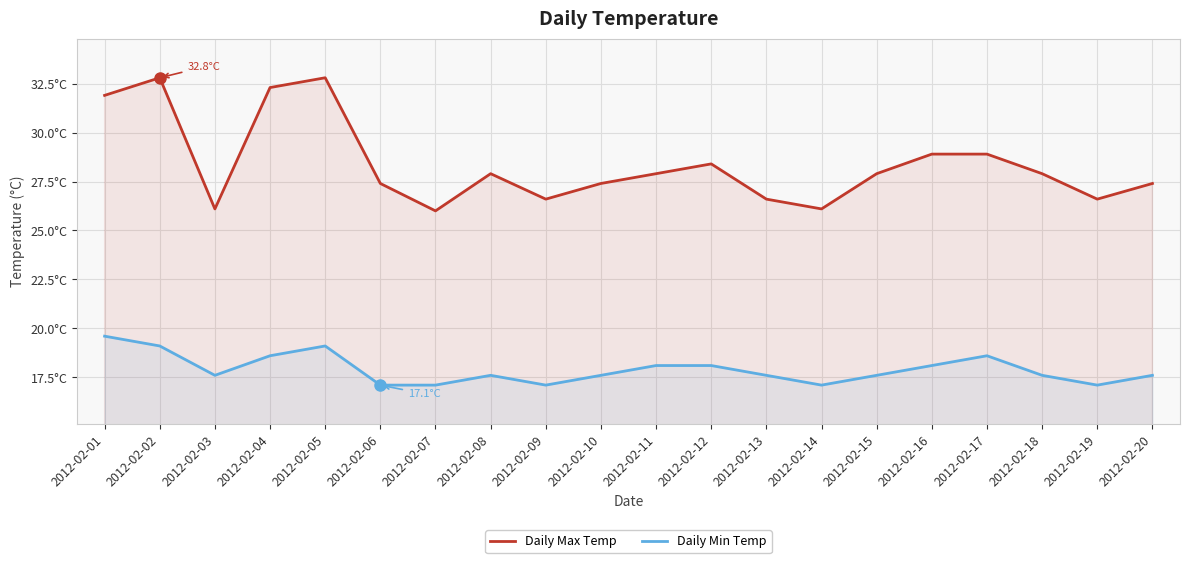

True or false: Daily Max Temp has more than 2 points higher than both neighbors.

True